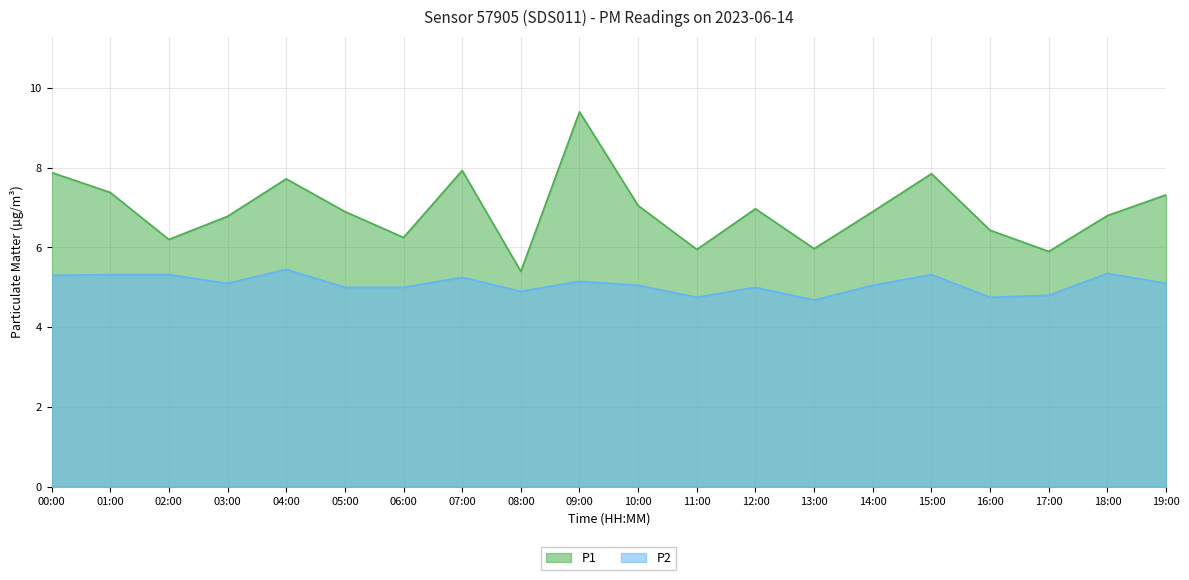

How many lines are shown in the chart?

2